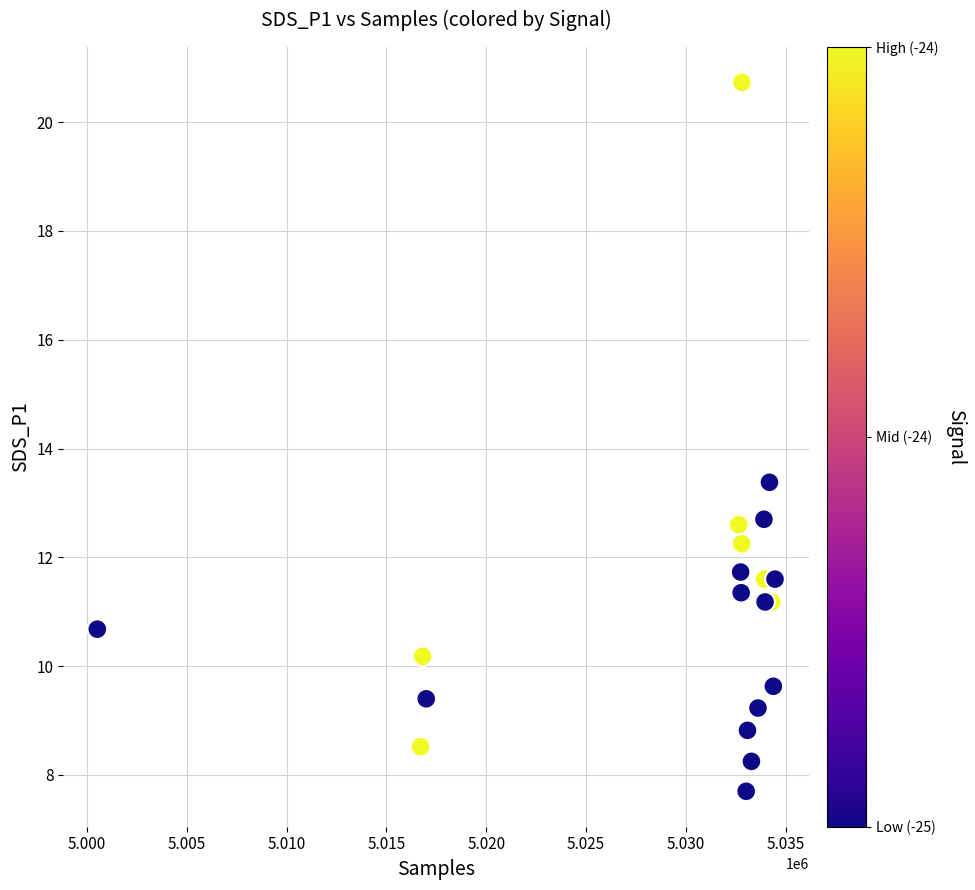

What Y value in the scatter plot is closest to 14?

13.4